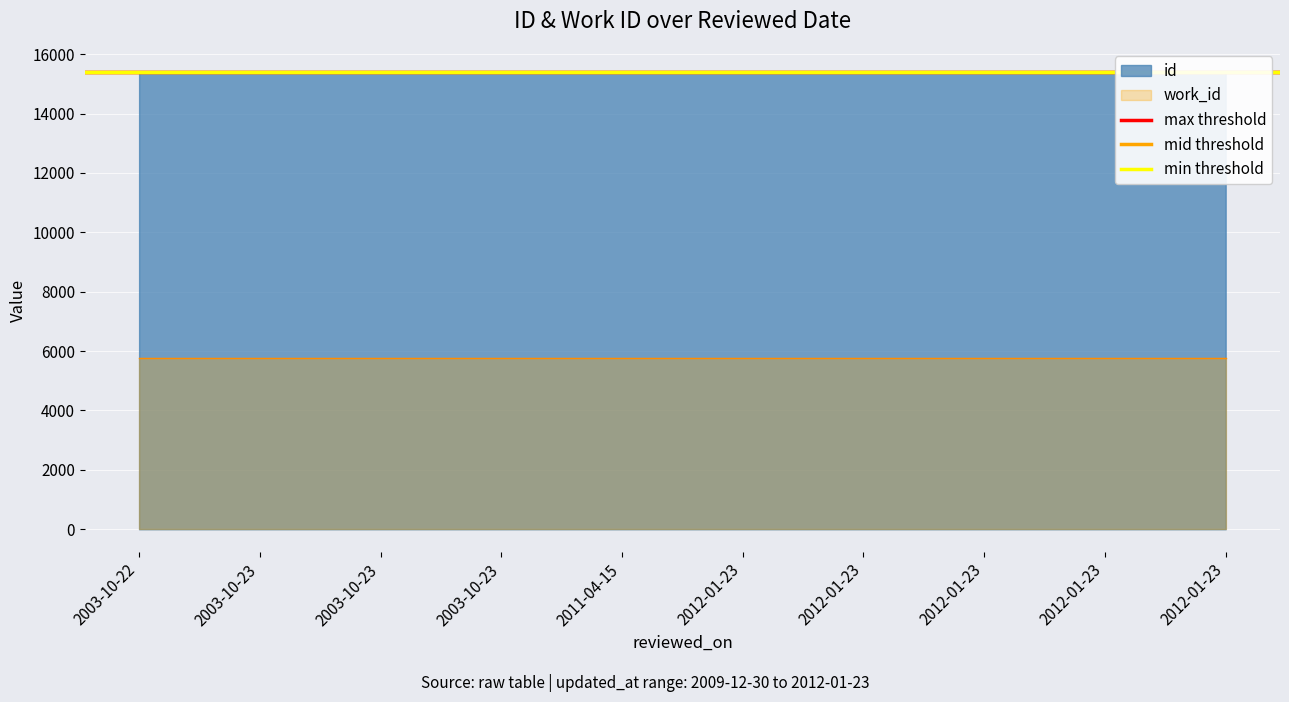

What is the average value of the min threshold series?

15403